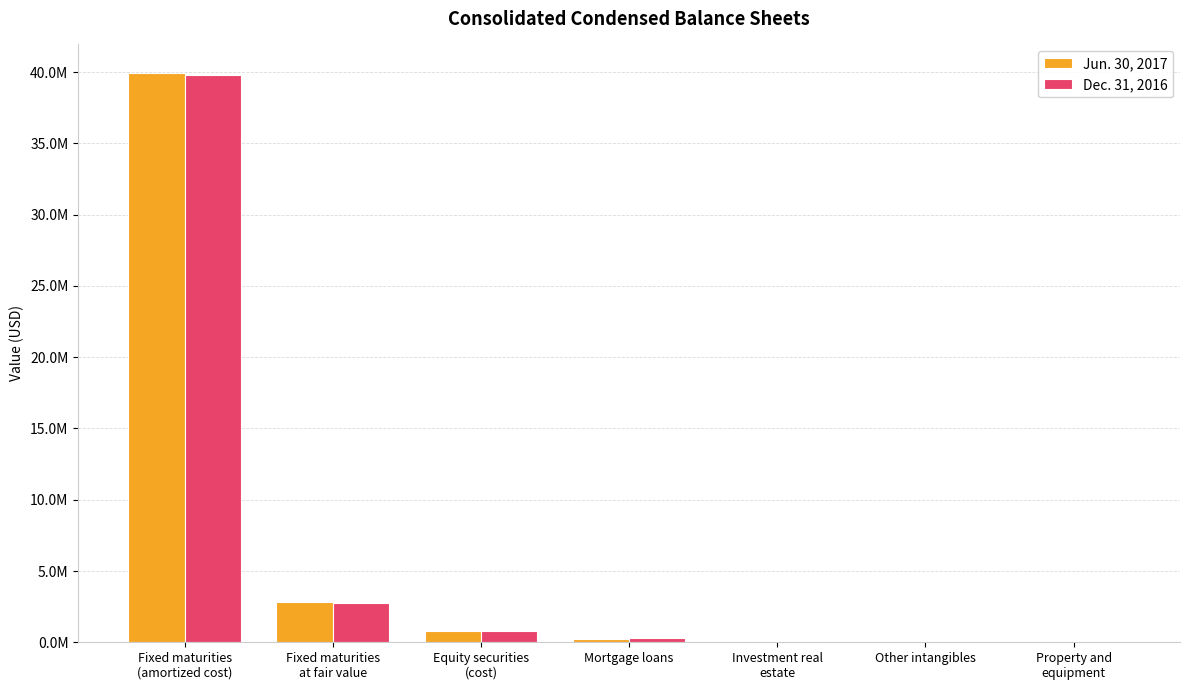

Does the chart contain stacked bars?

No